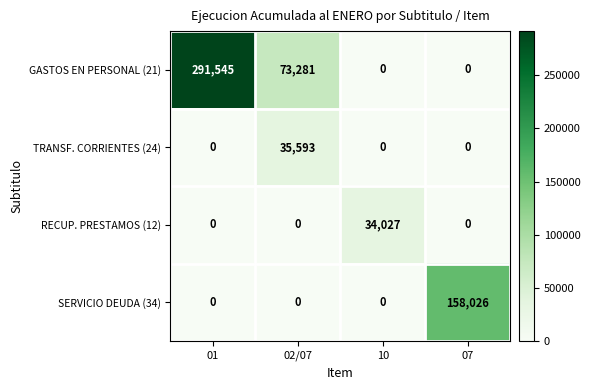

How many data points in GASTOS EN PERSONAL (21) are less than 73281?

2